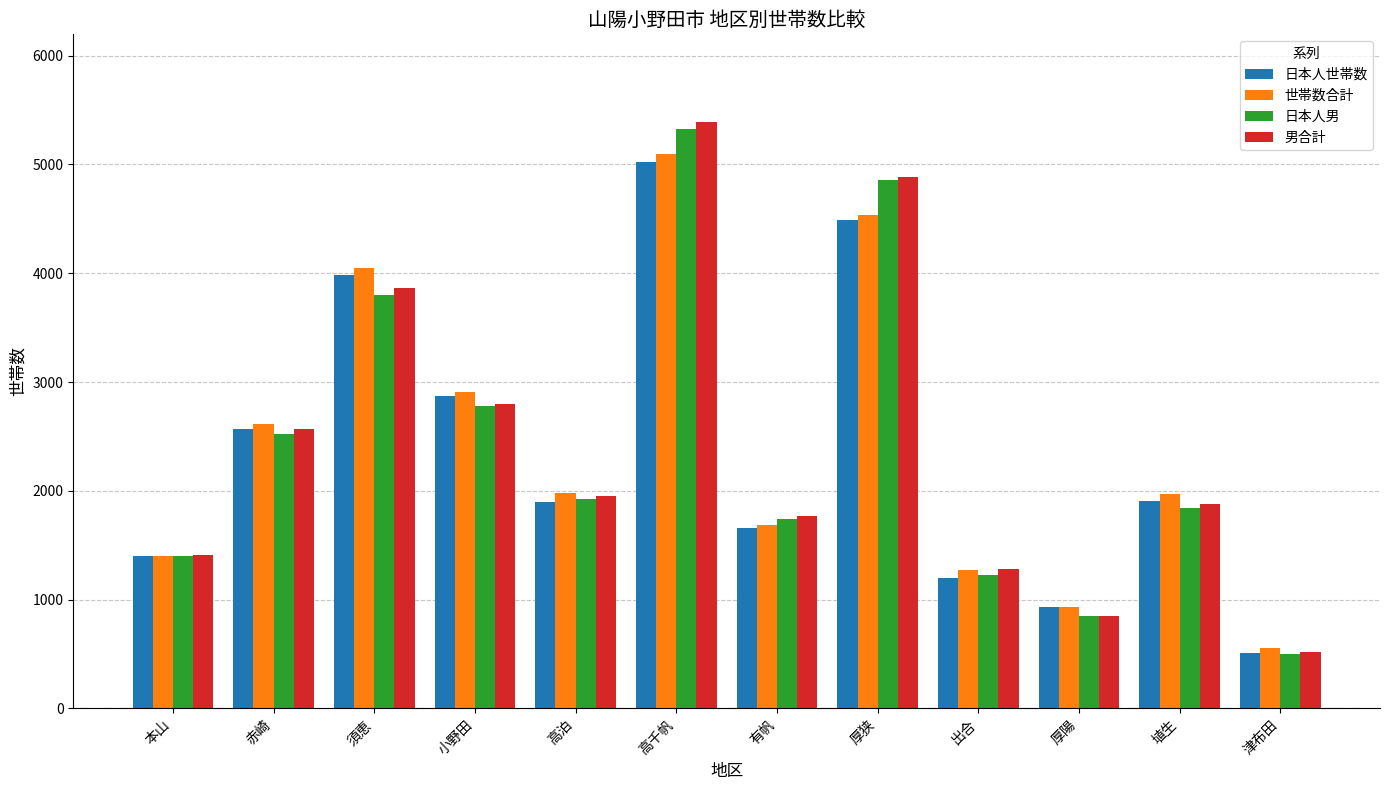

At which category is the sum across all series the highest?

高千帆